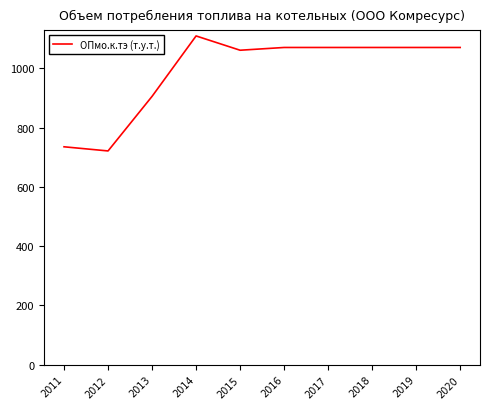

The value at 2019 is 1070.0. True or false?

True